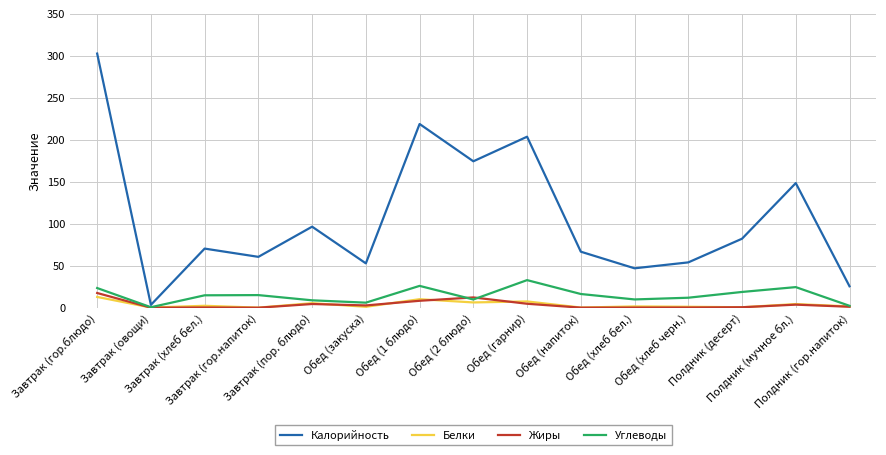

True or false: Жиры and Калорийность intersect in this chart.

False